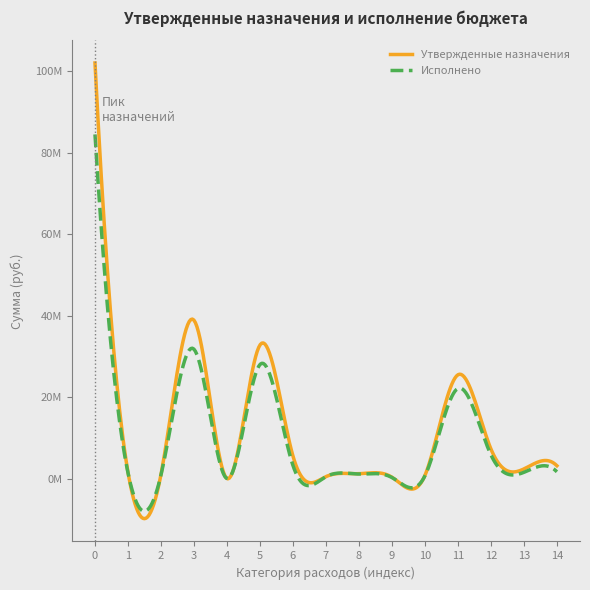

What is the average value of the Утвержденные назначения series?

14881881.9